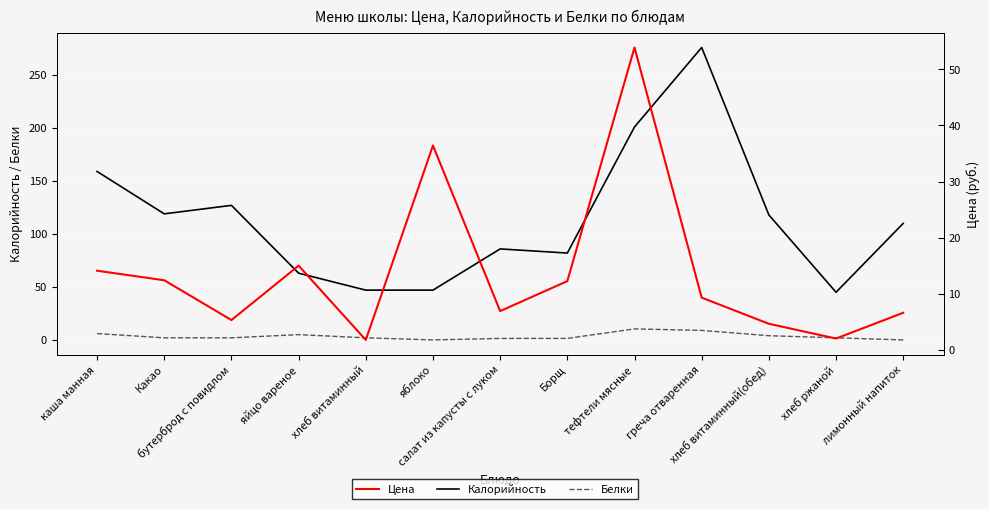

Is the value of Калорийность at хлеб витаминный(обед) greater than the value of Цена at Какао?

Yes